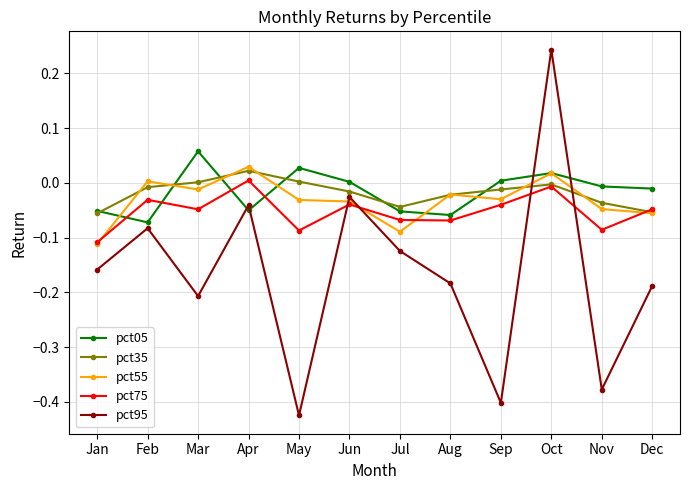

In pct55, how many points are lower than both neighbors (excluding endpoints)?

3